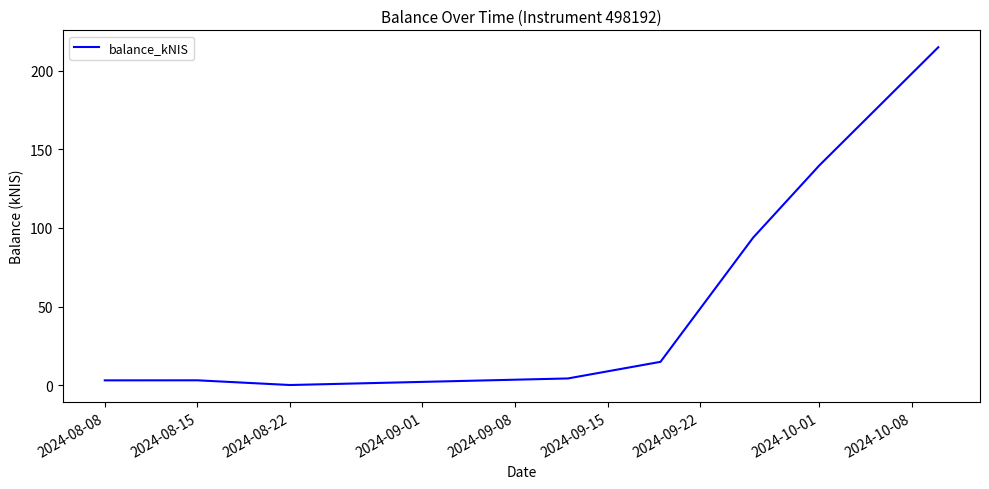

What is the greatest value displayed?

215.1